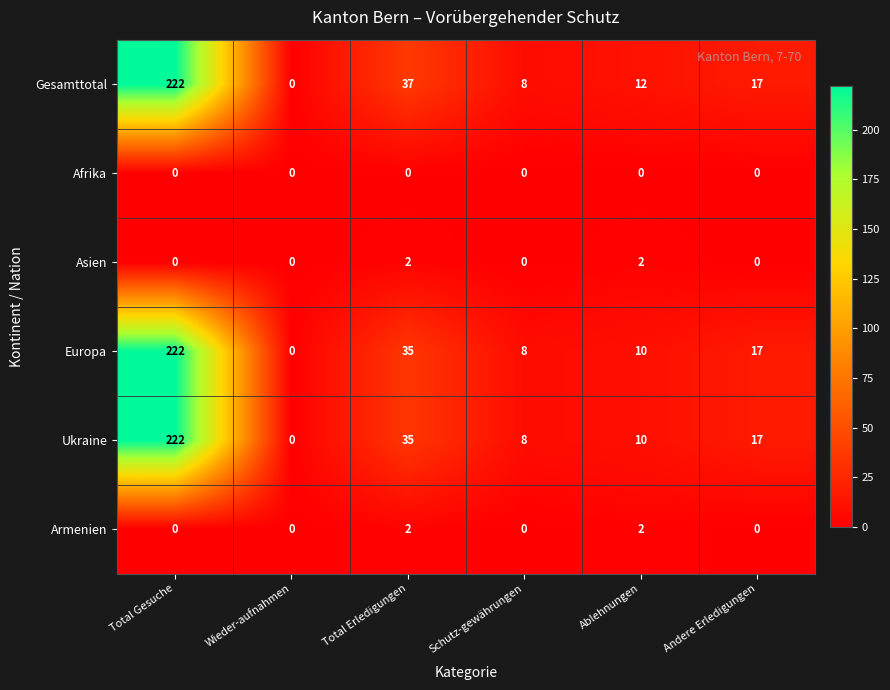

Which series has the largest total across all categories?

Gesamttotal